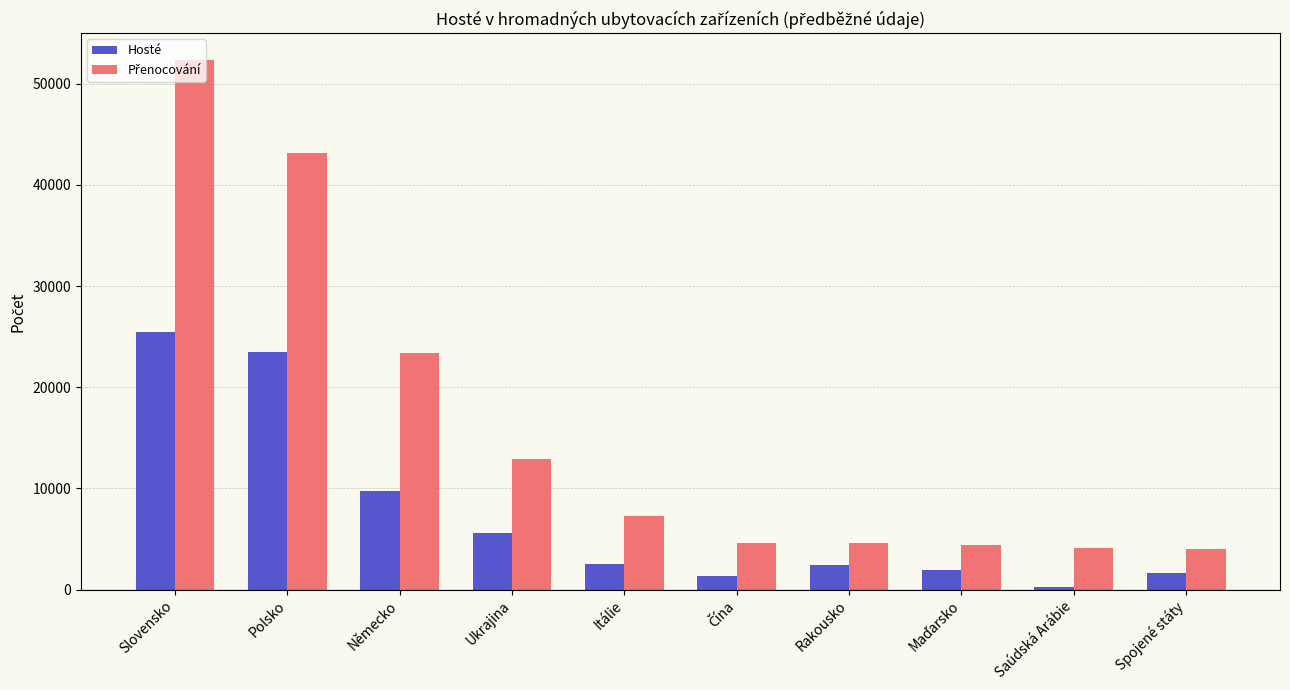

At which category is the sum across all series the highest?

Slovensko